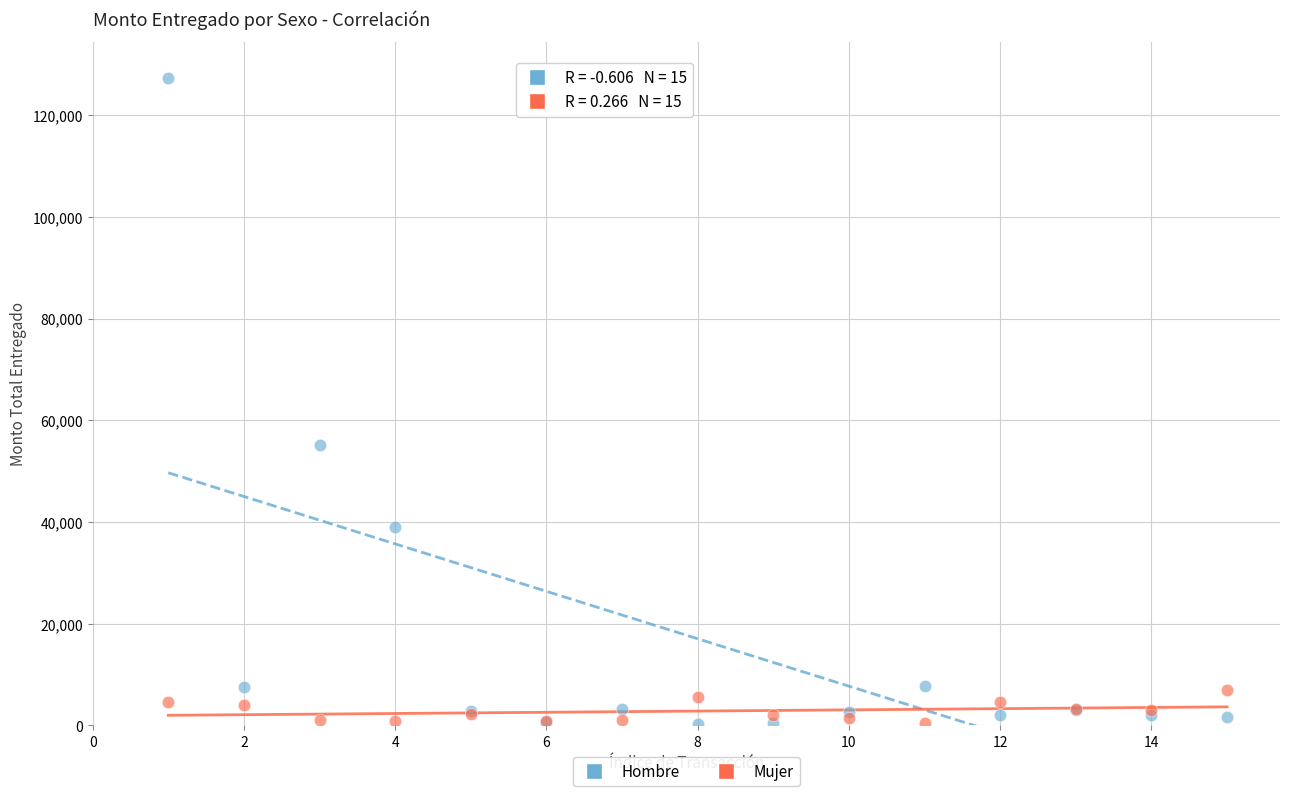

Which series has the largest Y range (max minus min)?

Hombre